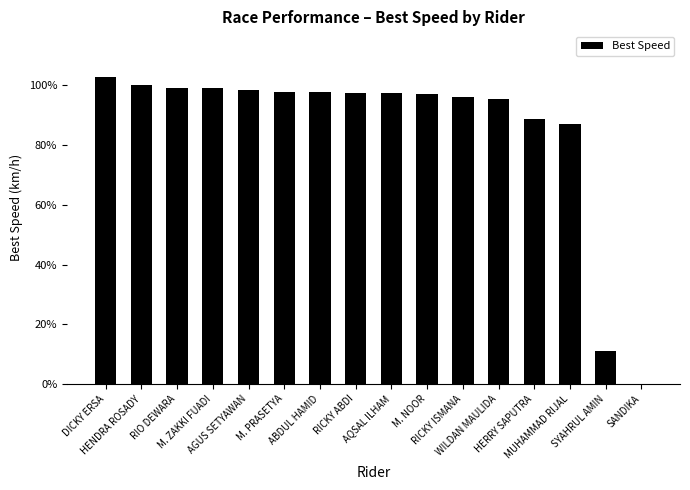

What is the sum of all values?

1365.7